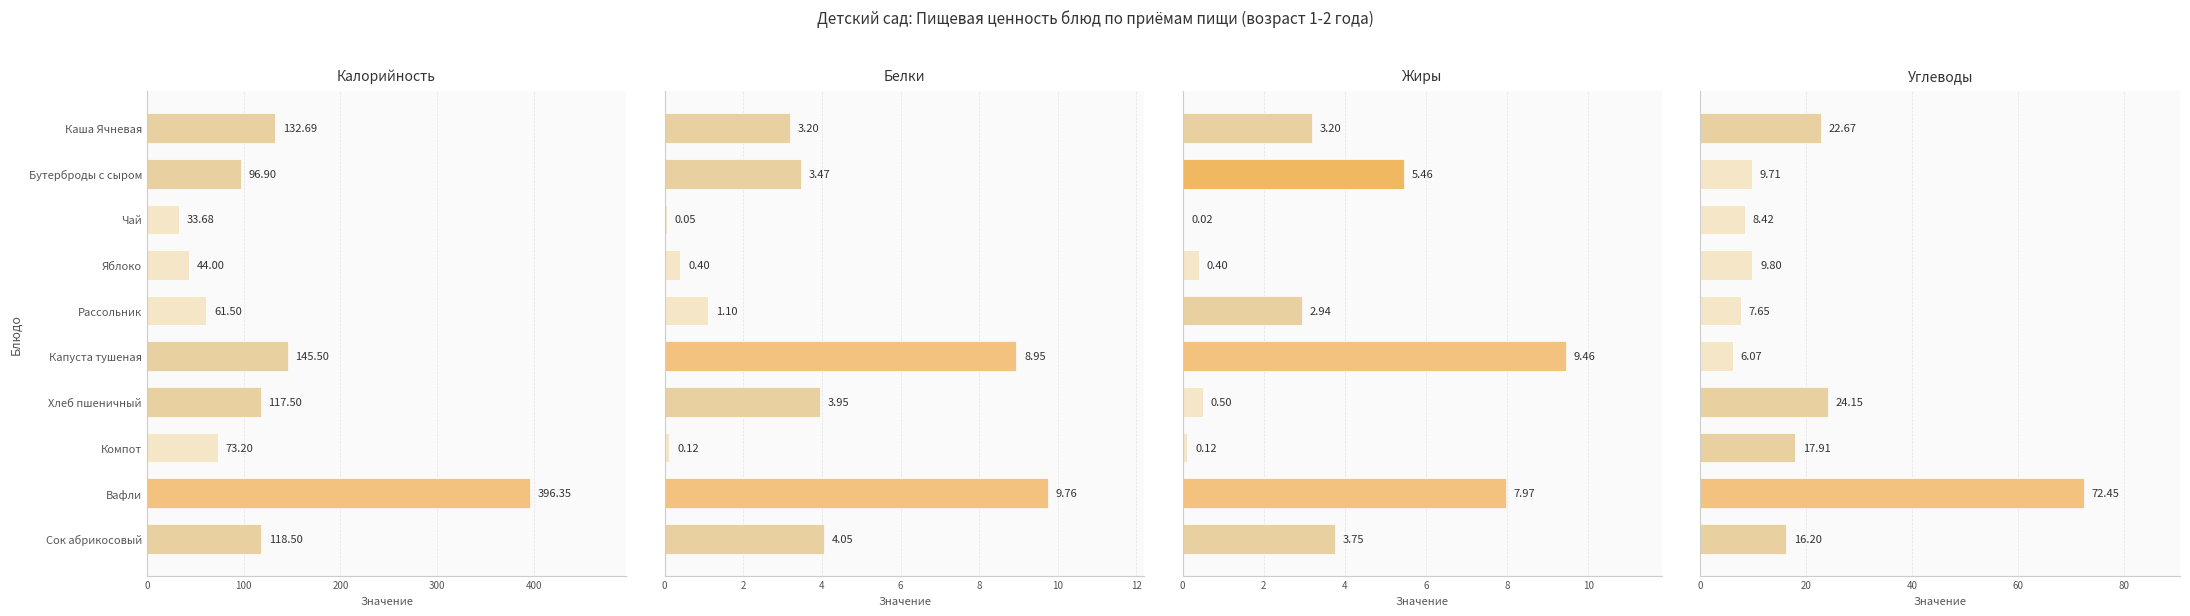

What are all the series names shown in the legend?

Калорийность, Белки, Жиры, Углеводы